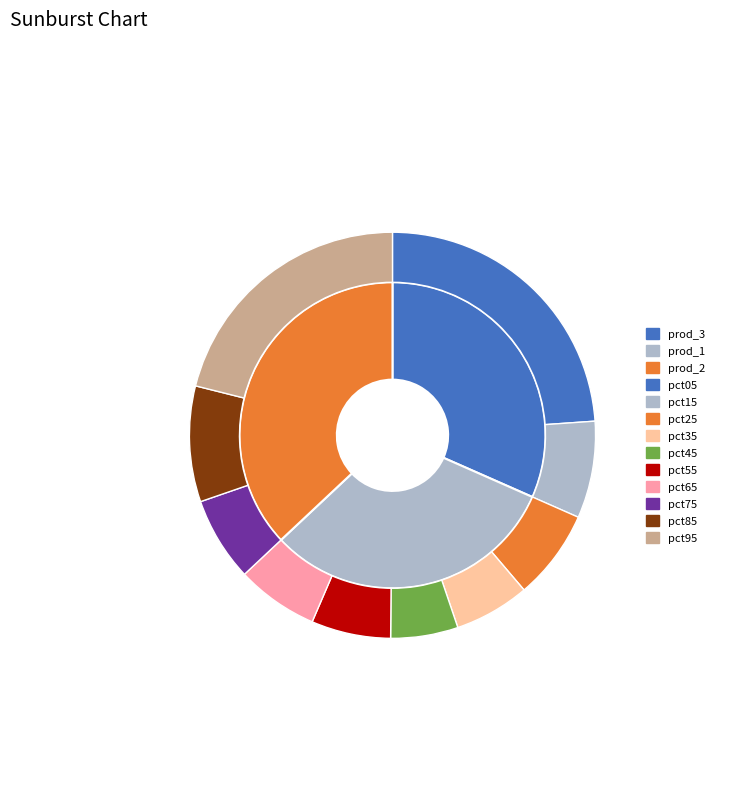

Combined, do pct45 and pct75 account for over 50%?

No